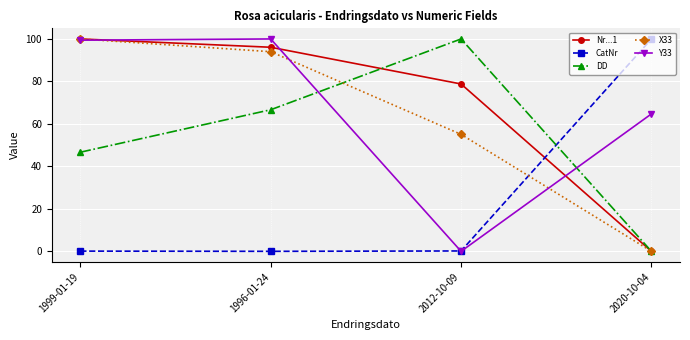

Rank the categories by X33 value from highest to lowest.

1999-01-19, 1996-01-24, 2012-10-09, 2020-10-04